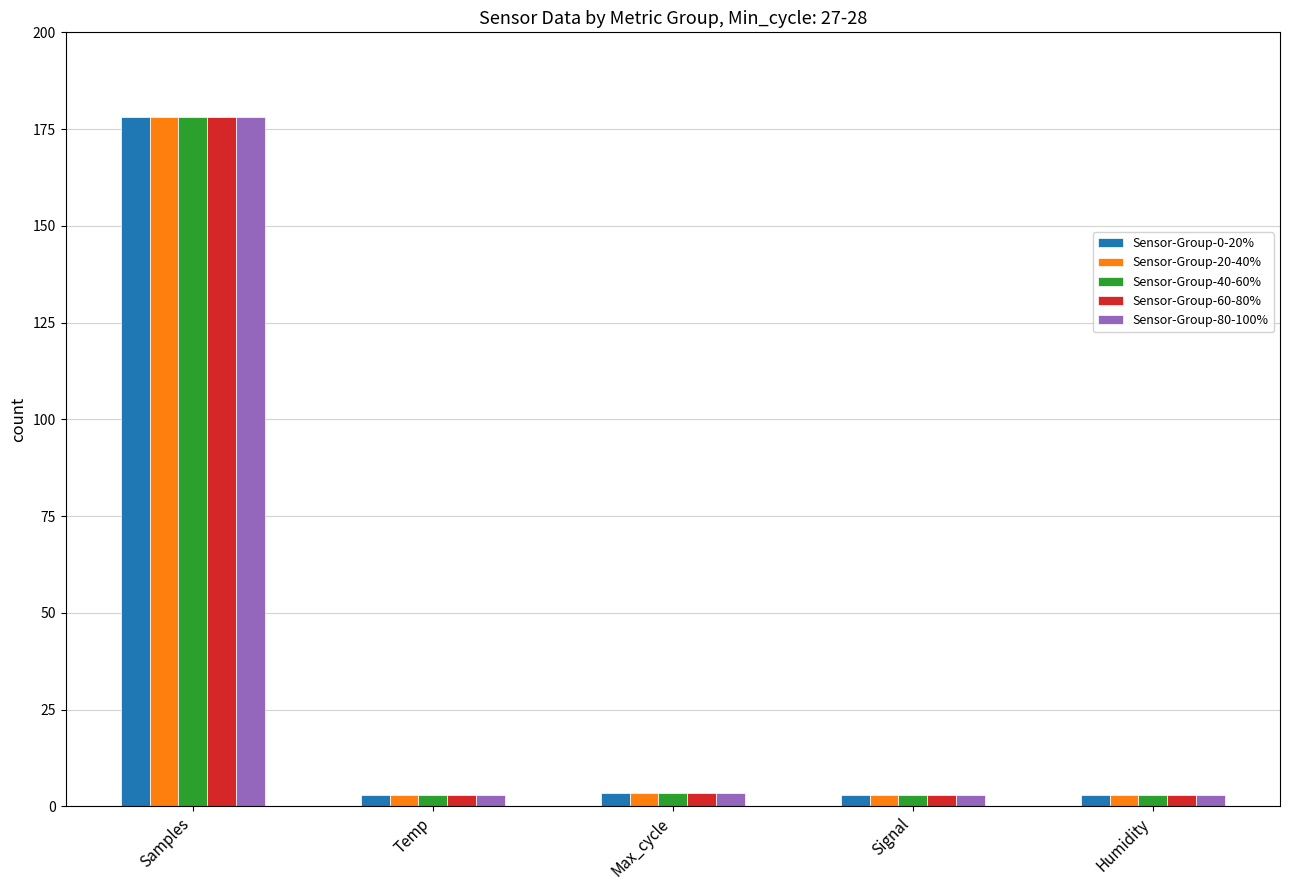

Is it true that Sensor-Group-60-80% equals 266.7 at Samples?

False